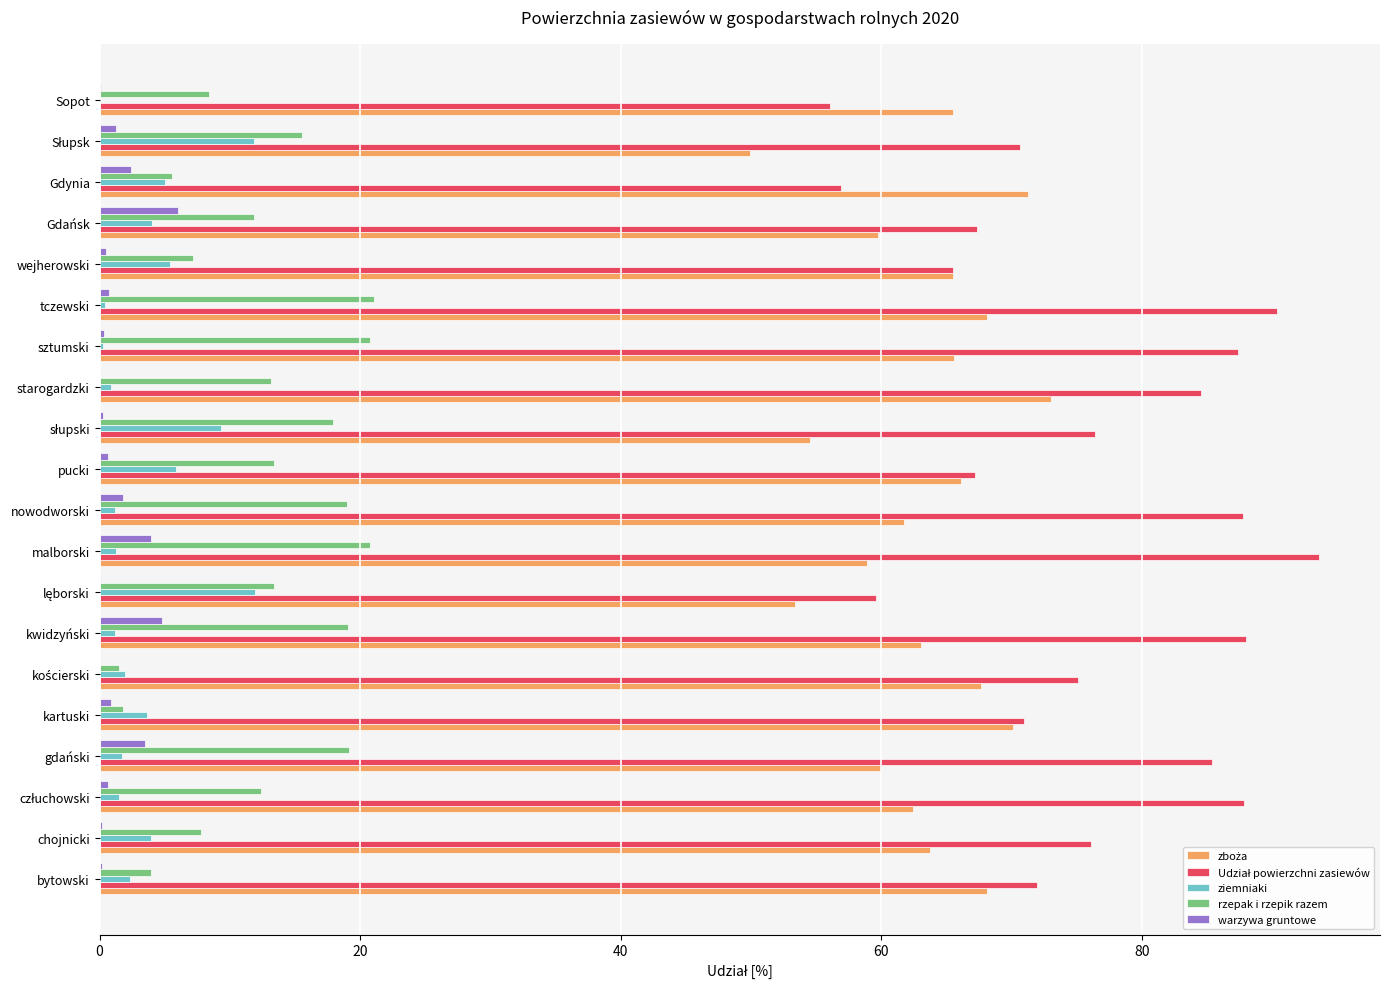

Is the value of rzepak i rzepik razem at sztumski greater than the value of warzywa gruntowe at Gdańsk?

Yes